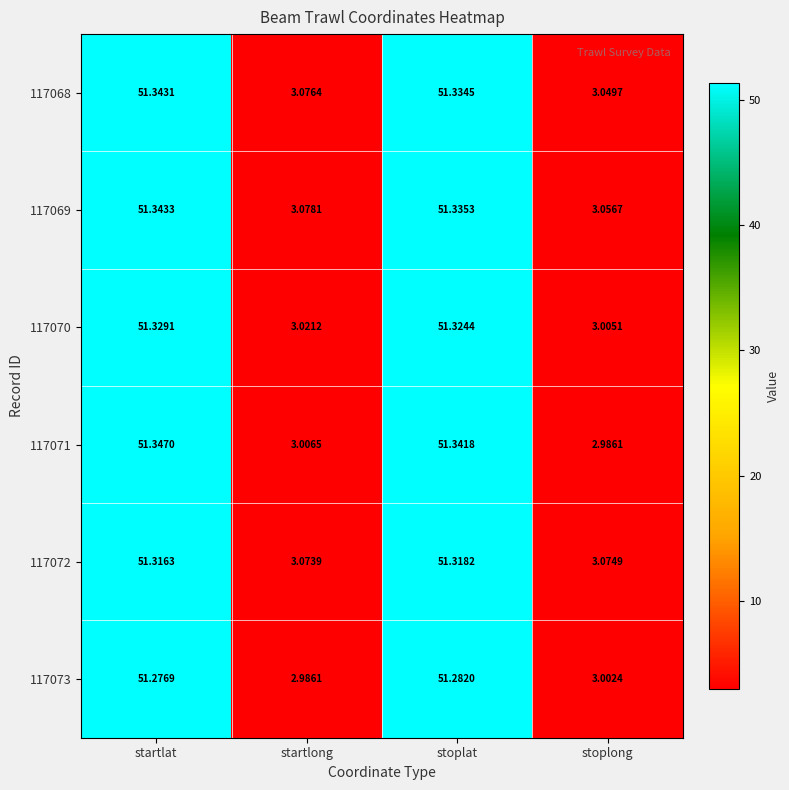

Where is 117073 nearest to the value 27?

stoplong